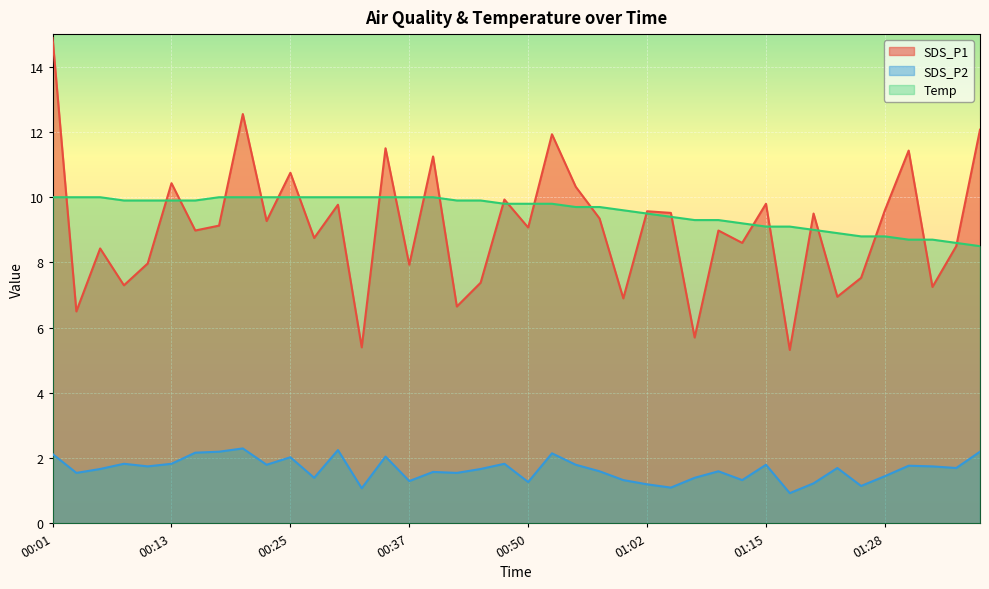

True or false: SDS_P2 and SDS_P1 intersect in this chart.

False